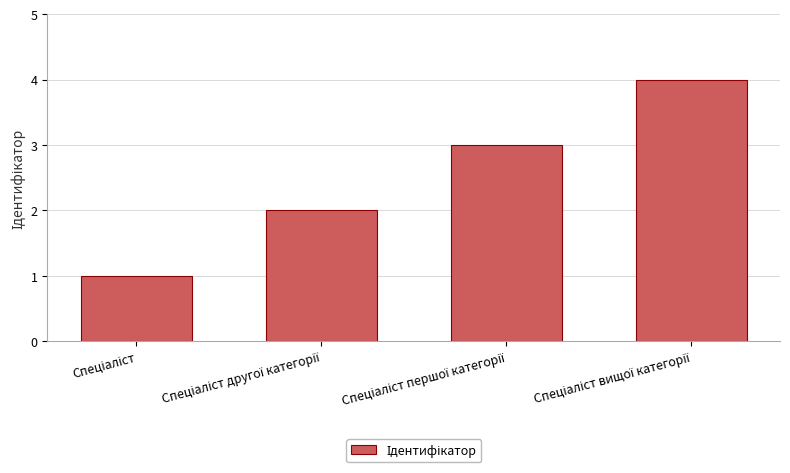

What is the greatest value displayed?

4